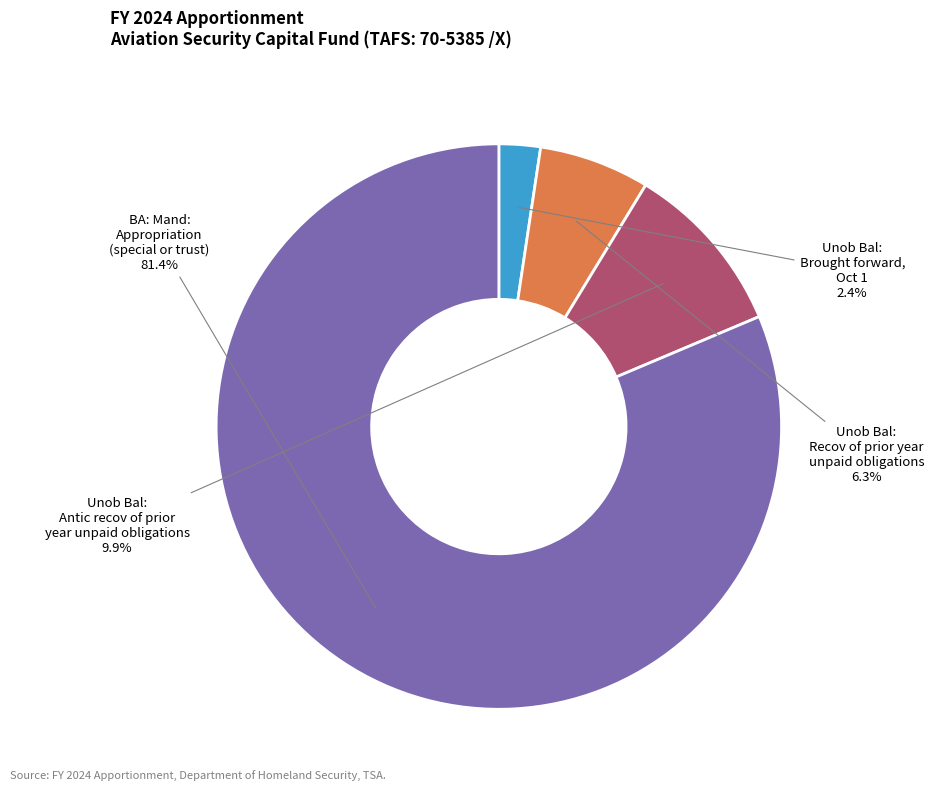

How many segments does this pie chart have?

4